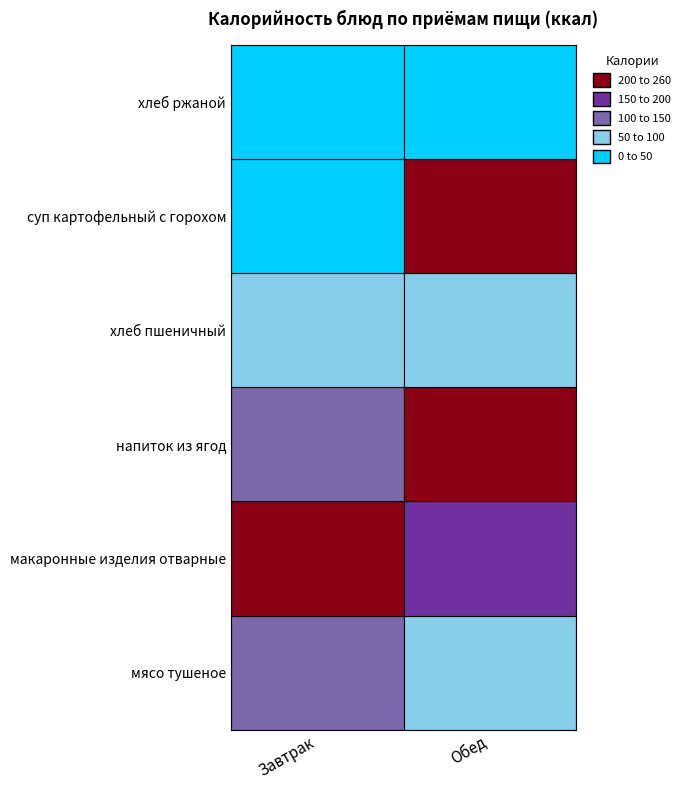

What is the highest value of the Завтрак series?

255